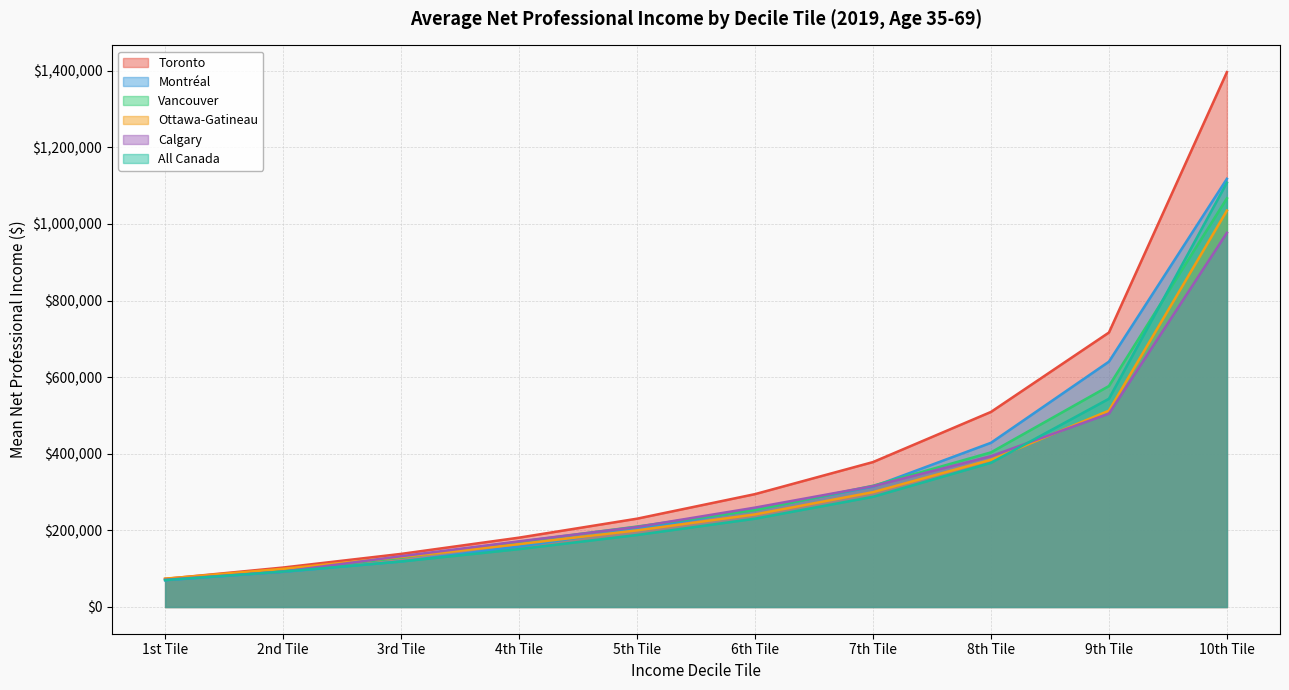

Does the chart have visible grid lines?

Yes